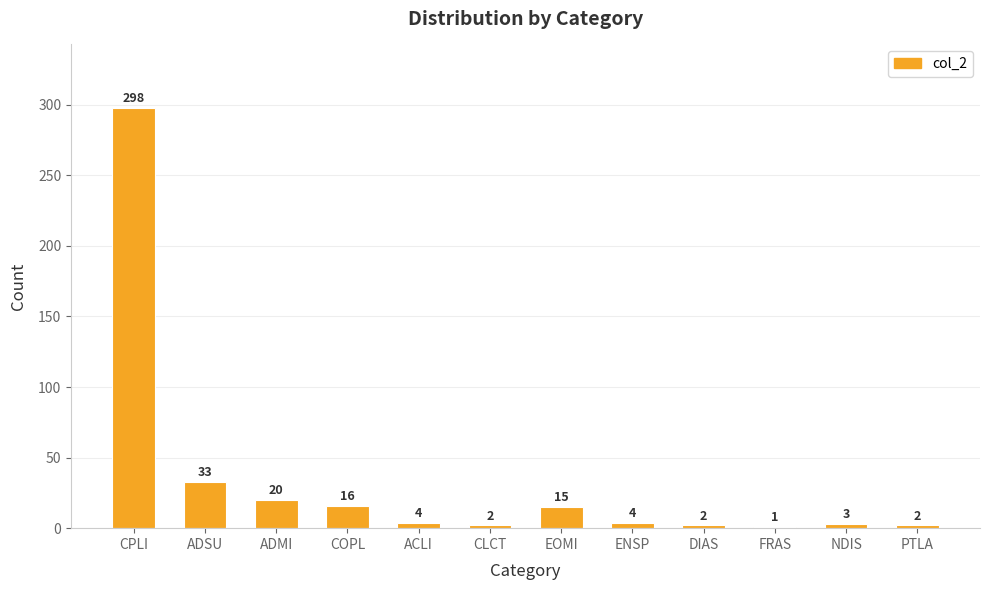

The chart shows a value of 2 at PTLA. True or false?

True